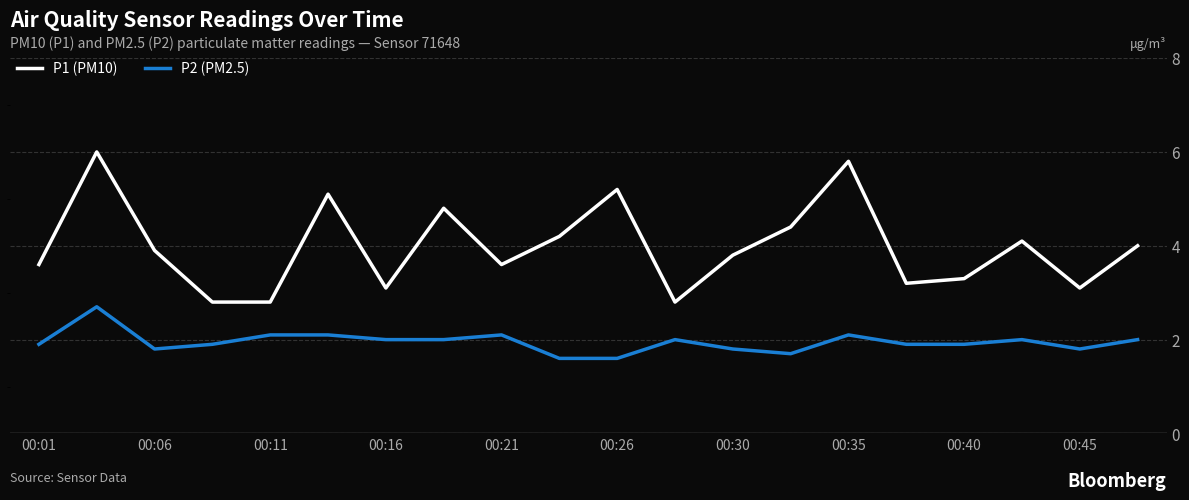

Rank the series by their average value, from highest to lowest.

P1 (PM10), P2 (PM2.5)